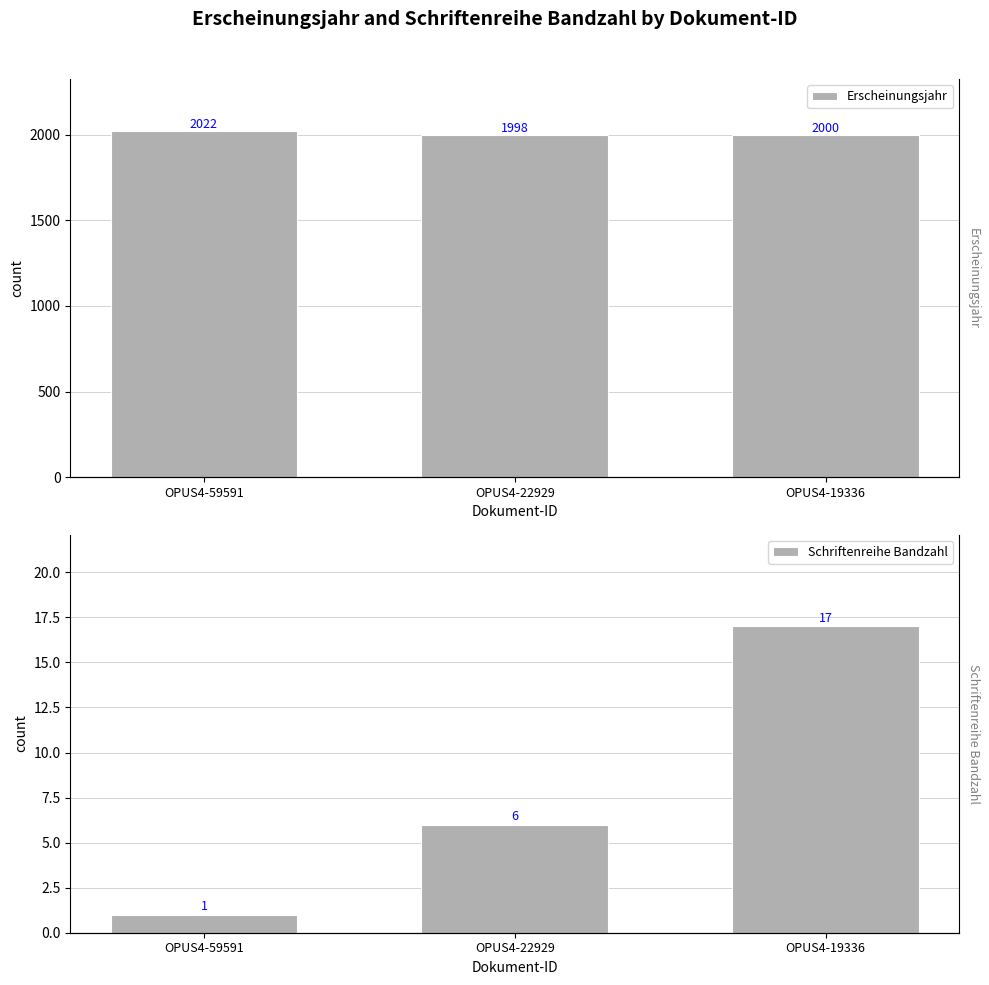

How many values in the Schriftenreihe Bandzahl series are below 6?

1